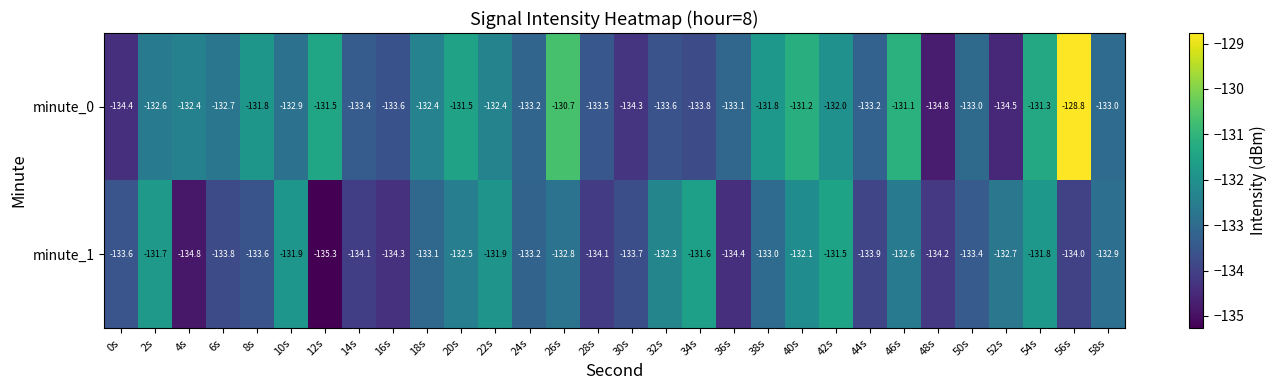

At which label does minute_1 first exceed -133?

2s